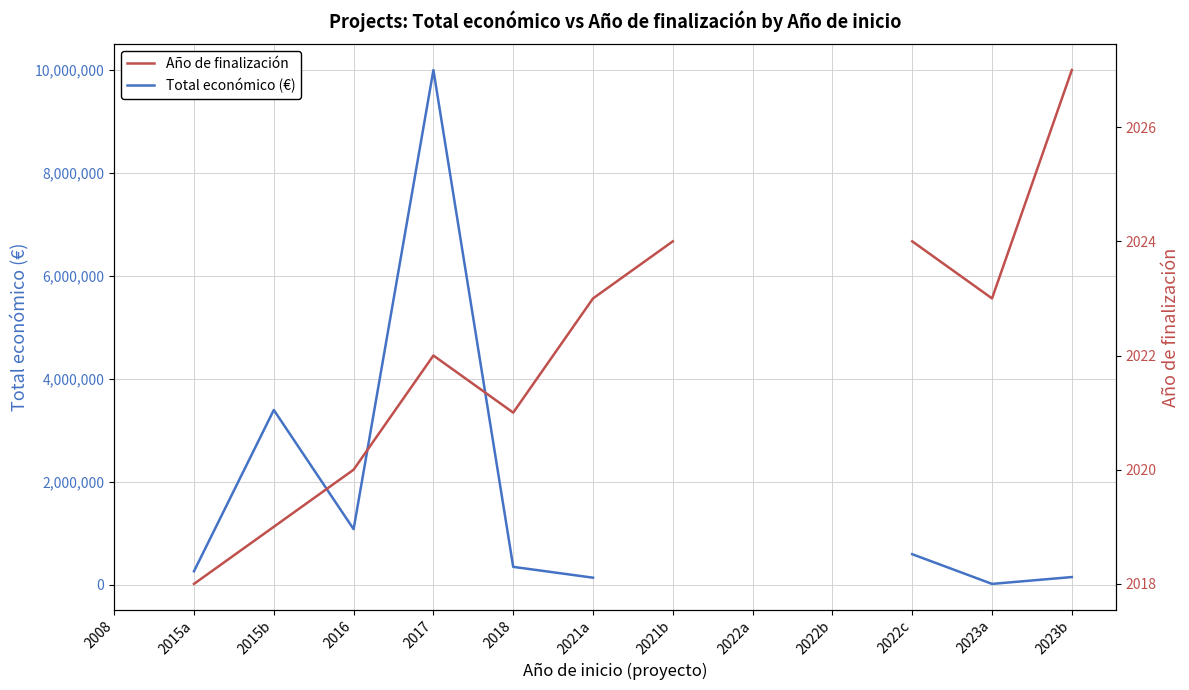

True or false: Año de finalización has more than 0 interior local peaks.

True